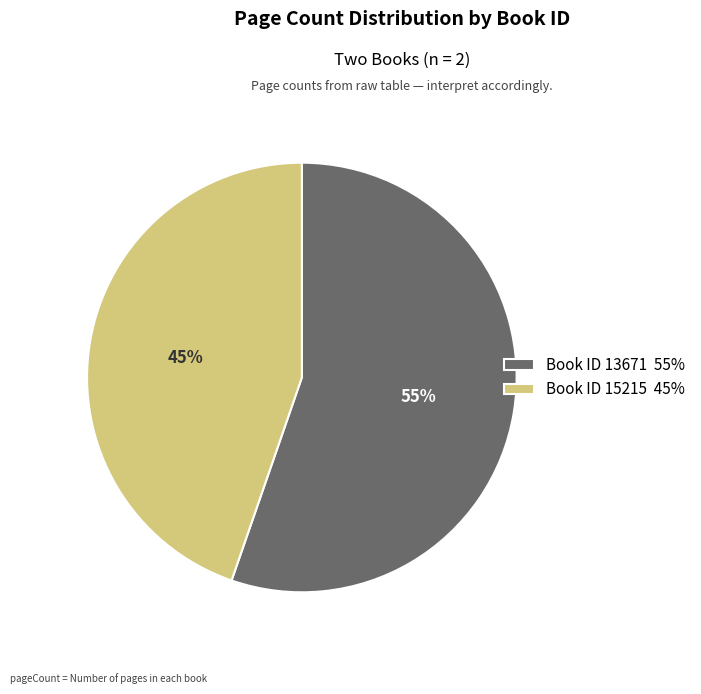

Does any single category account for the majority?

Yes